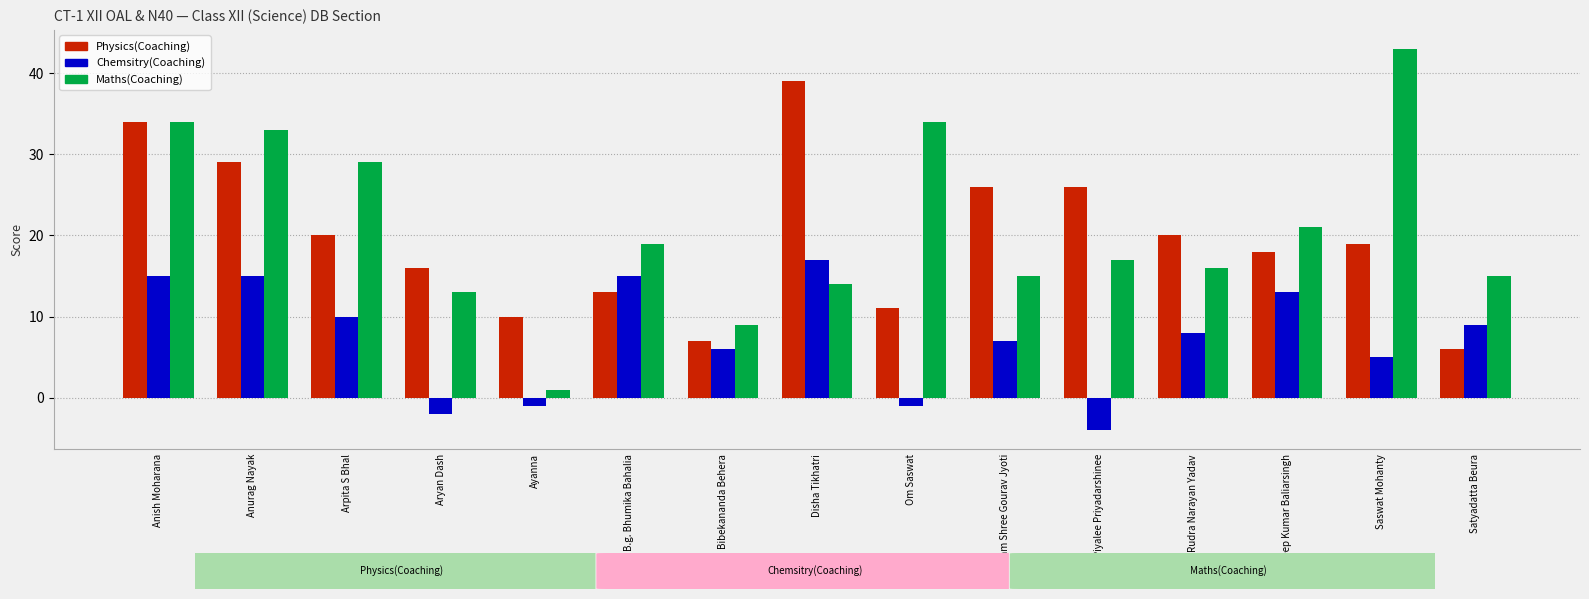

At which label does Maths(Coaching) reach its peak?

Saswat Mohanty